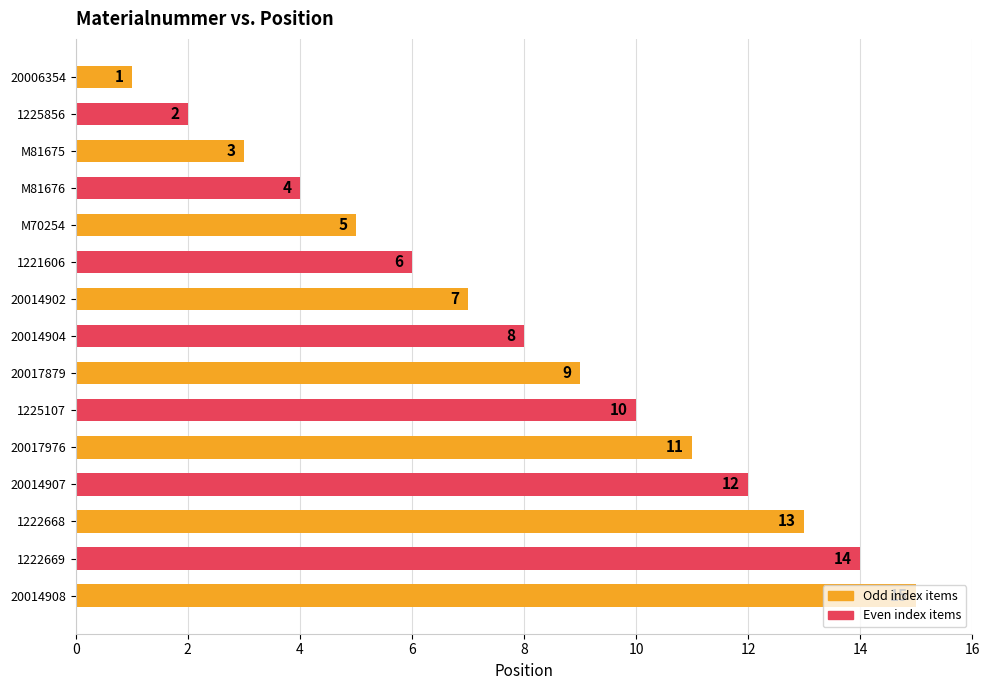

Which category has the highest value across all series?

20014908